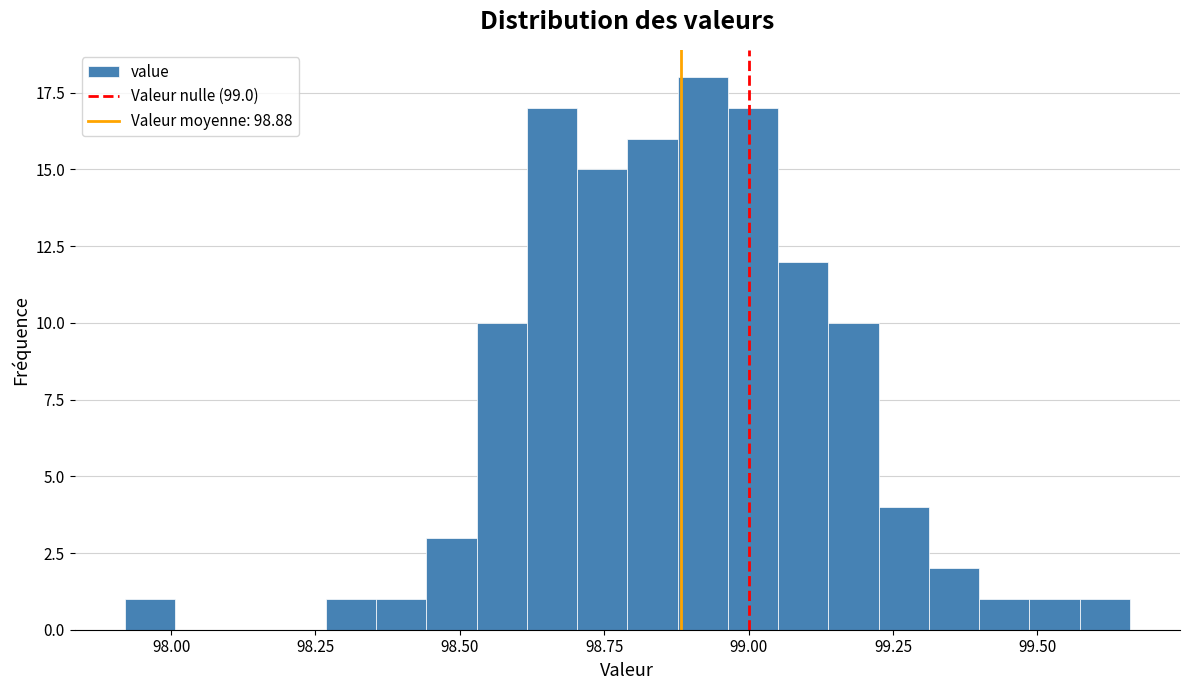

Around what value on the x-axis is the tallest bar? Give the approximate position of its centre, as read against the axis.

98.90